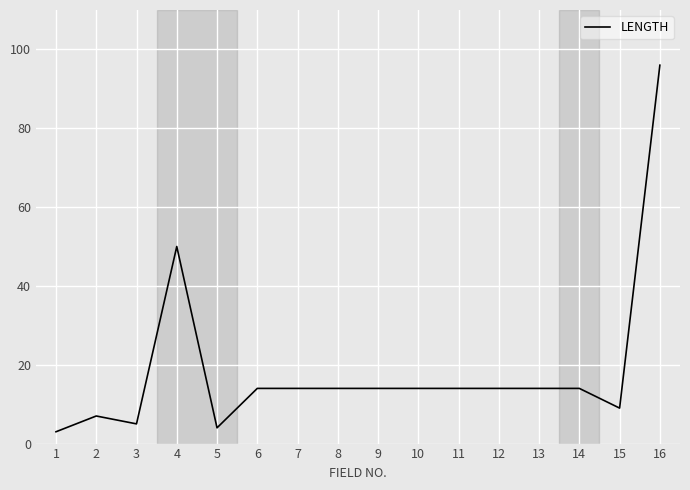

True or false: the data shows 13 at 15.

False